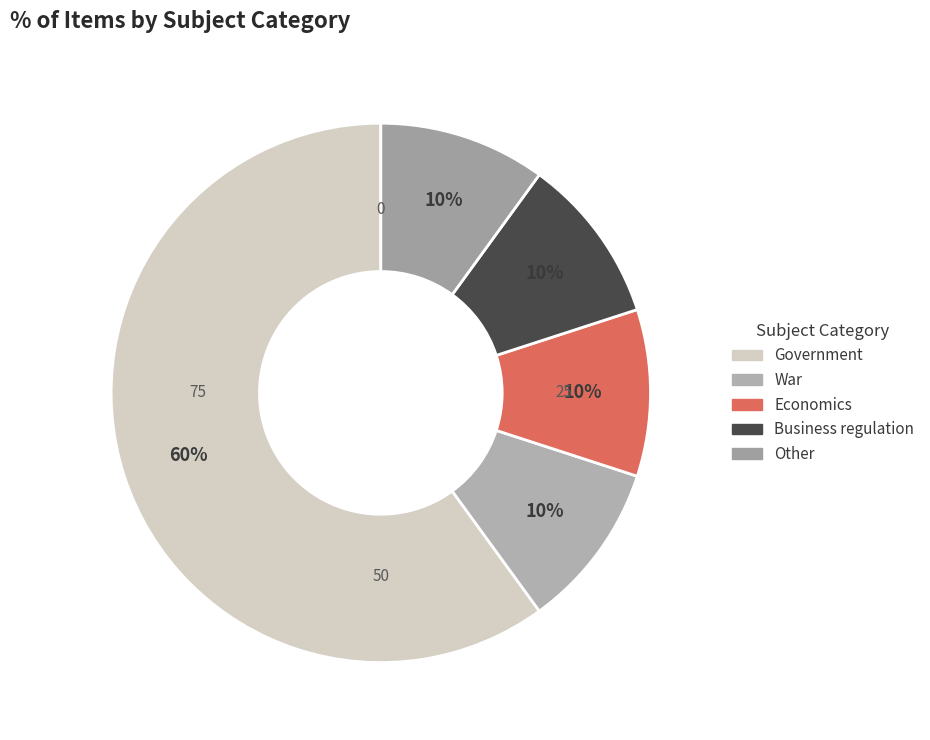

Which slice is the smallest?

War